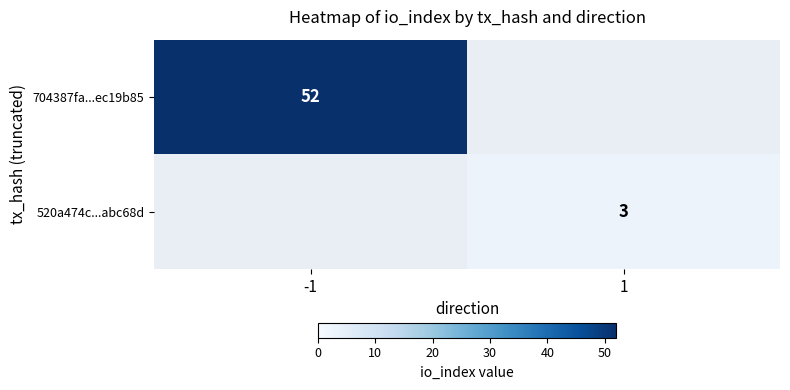

True or false: 520a474c...abc68d has a value of 3 at 1.

True